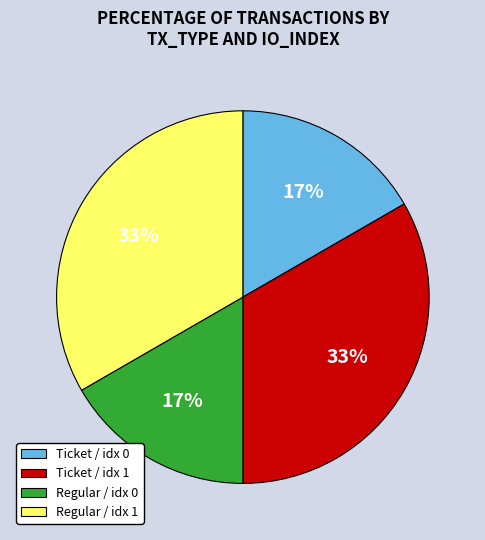

Combined, do Ticket / idx 1 and Regular / idx 1 account for over 50%?

Yes